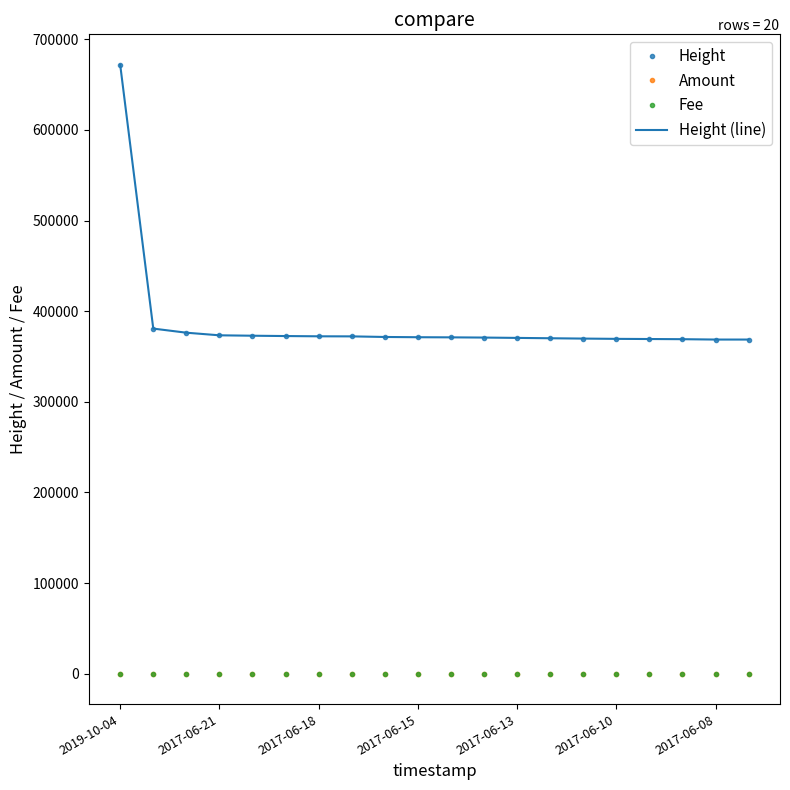

How many interior local valleys does the Amount series have?

6